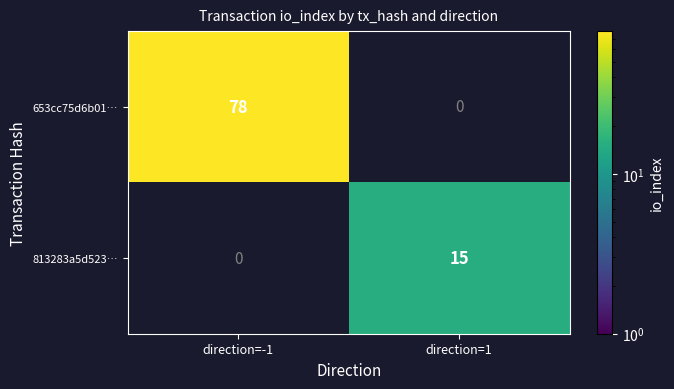

Is the value of 653cc75d6b01… at direction=-1 greater than the value of 813283a5d523… at direction=1?

Yes